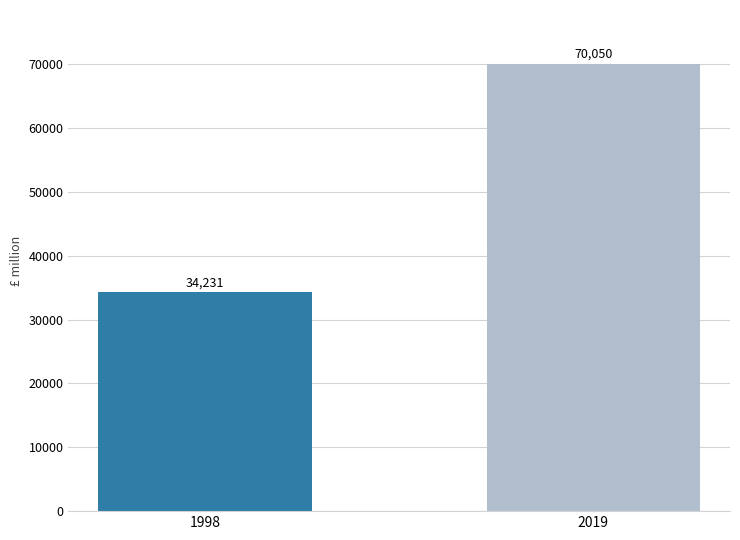

At which category does the chart reach its peak across all series?

2019